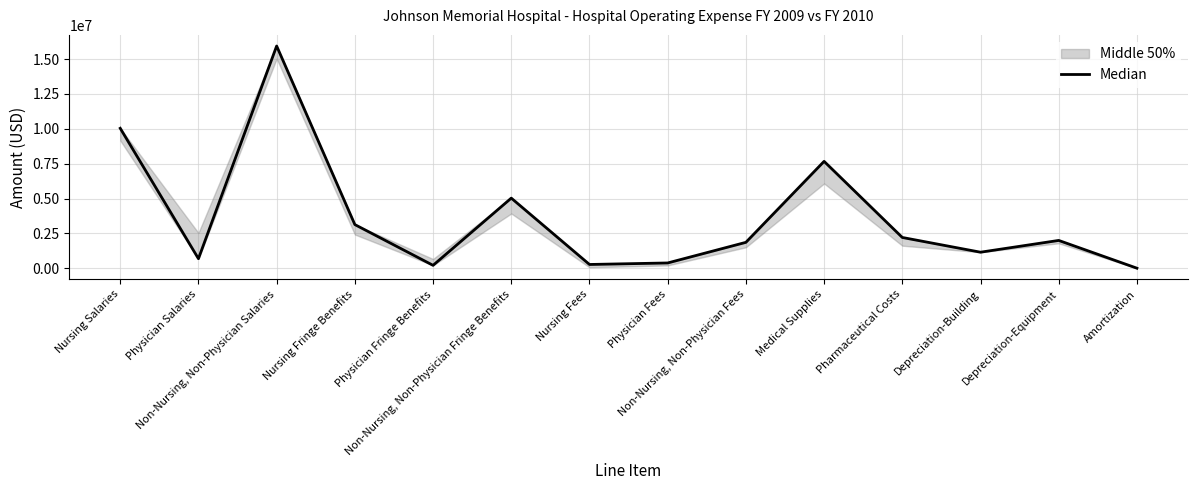

How many points are lower than both their immediate neighbors (excluding endpoints)?

4